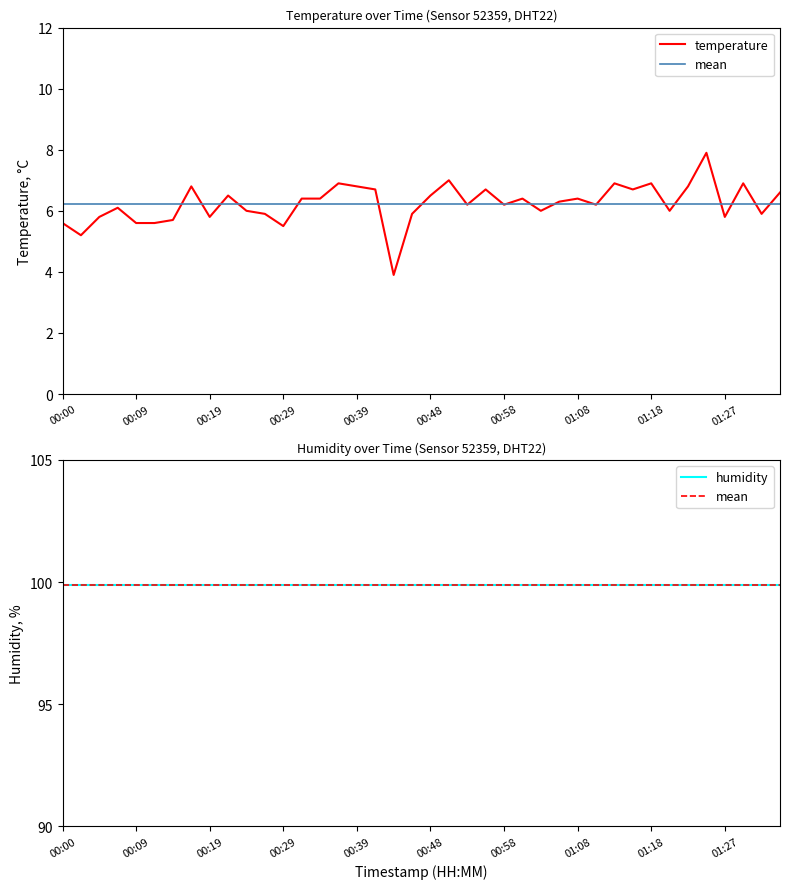

Rank the categories by value from lowest to highest.

00:44, 00:02, 00:29, 00:00, 00:09, 00:12, 00:14, 00:04, 00:19, 01:27, 00:26, 00:46, 01:32, 00:24, 01:03, 01:20, 00:07, 00:53, 00:58, 01:10, 01:05, 00:31, 00:34, 01:01, 01:08, 00:21, 00:48, 01:35, 00:41, 00:56, 01:15, 00:17, 00:39, 01:22, 00:36, 01:13, 01:18, 01:30, 00:51, 01:25